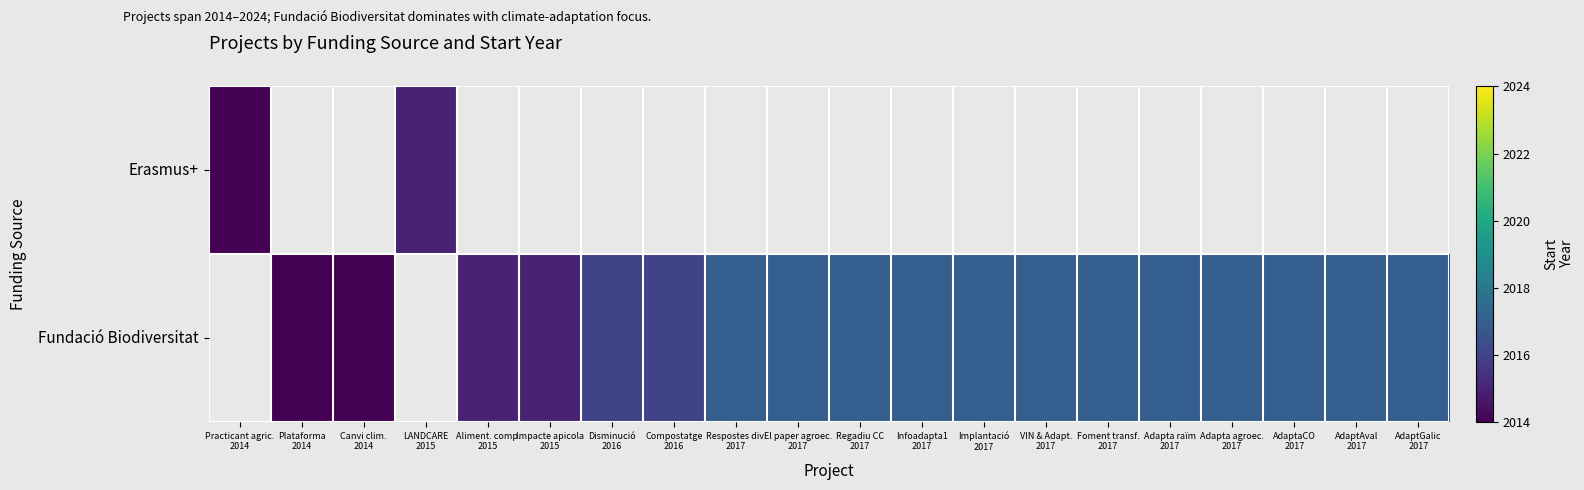

Rank the series by their maximum value, from lowest to highest.

Erasmus+, Fundació Biodiversitat